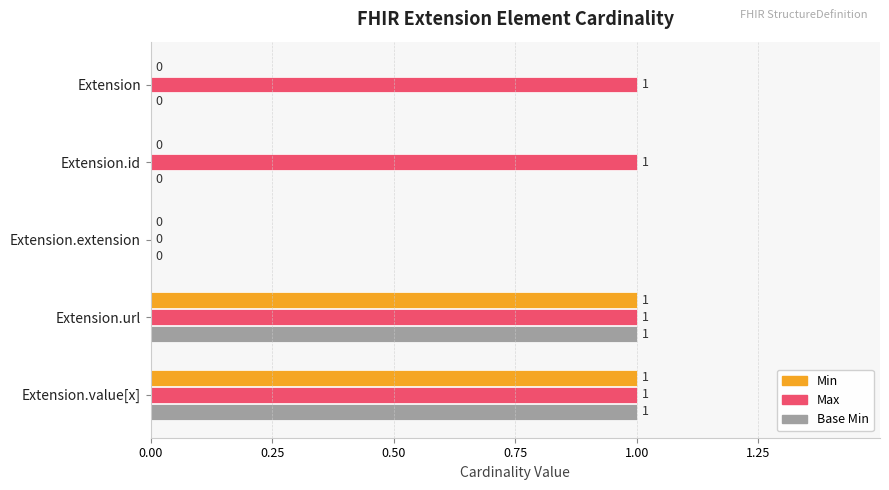

How many data points does each series have?

5